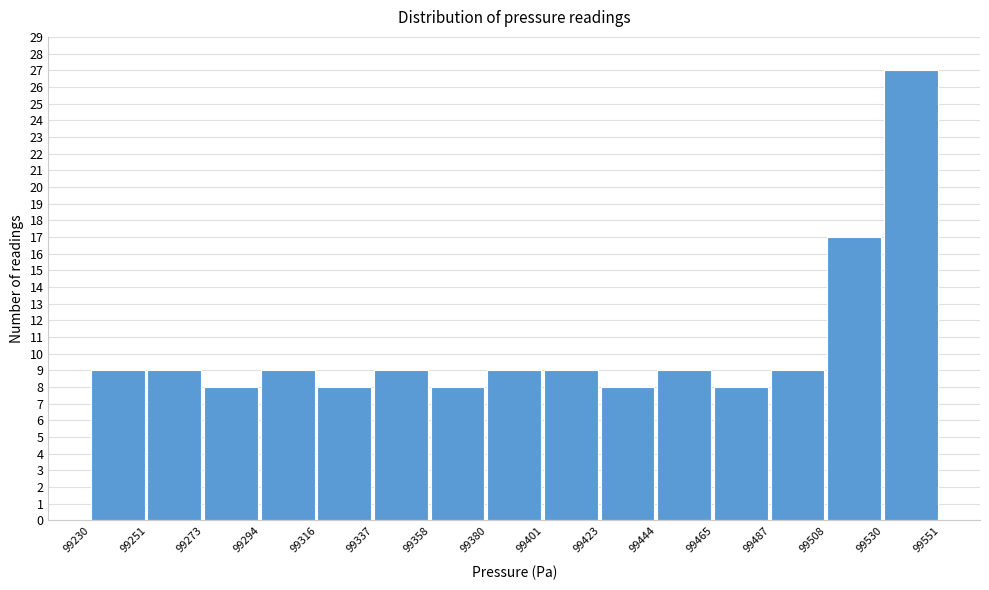

Over which range of the x-axis is the bar tallest?

99530 to 99551